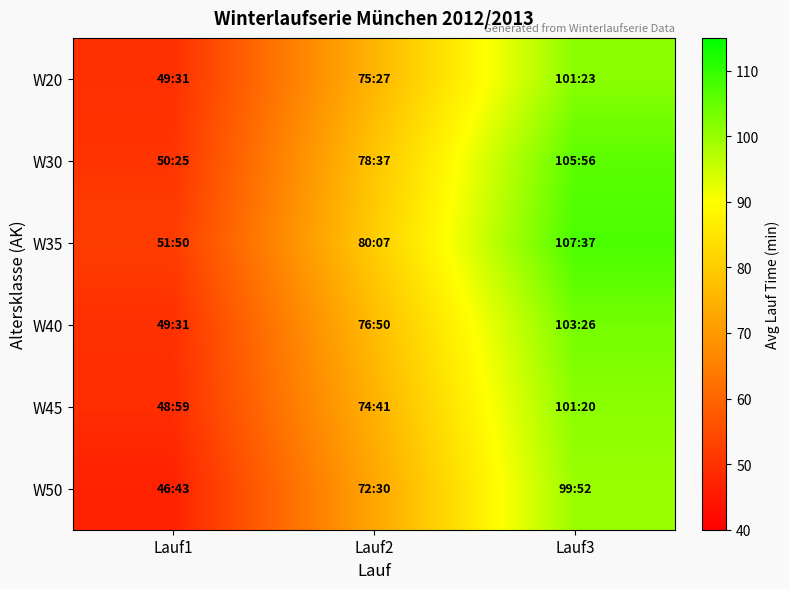

Reading left to right, transcribe all the data shown in this chart.

W20: Lauf1=49.5	Lauf2=75.5	Lauf3=101.4
W30: Lauf1=50.4	Lauf2=78.6	Lauf3=105.9
W35: Lauf1=51.8	Lauf2=80.1	Lauf3=107.6
W40: Lauf1=49.5	Lauf2=76.8	Lauf3=103.4
W45: Lauf1=49.0	Lauf2=74.7	Lauf3=101.3
W50: Lauf1=46.7	Lauf2=72.5	Lauf3=99.9